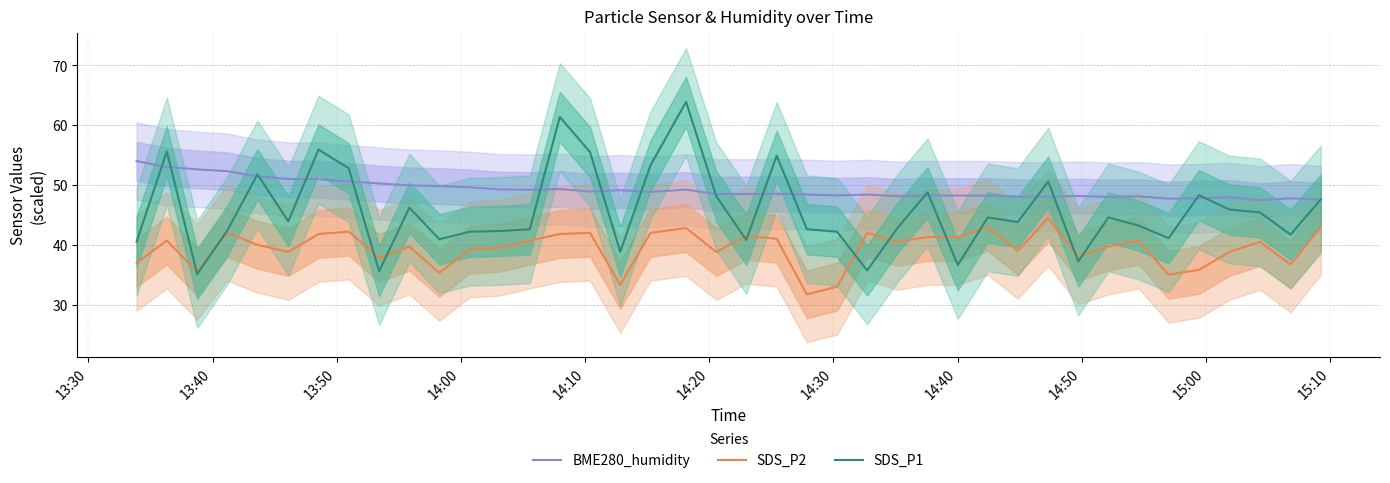

Which series has the largest range (max minus min)?

SDS_P1